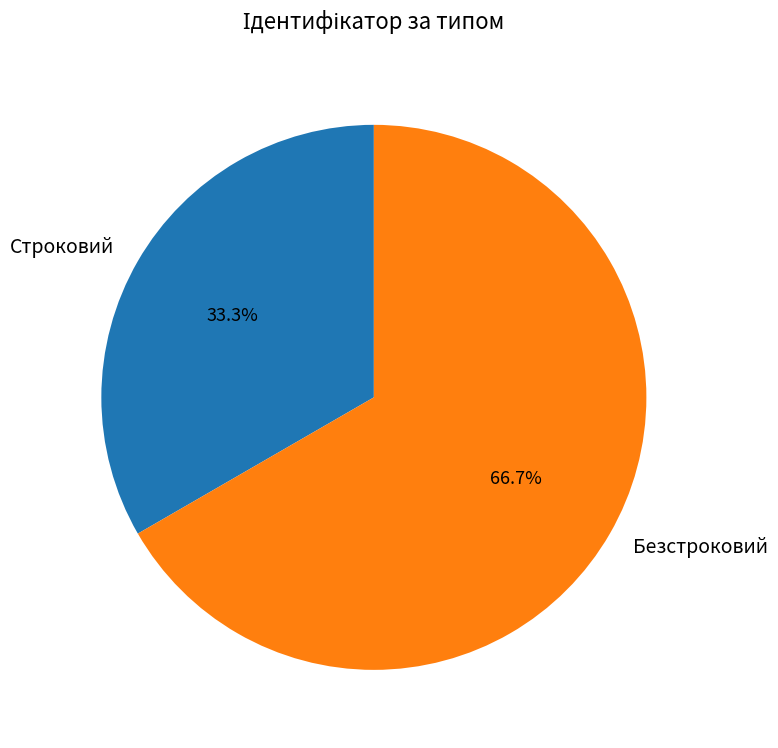

Is it true that Строковий is 21% of the pie?

False